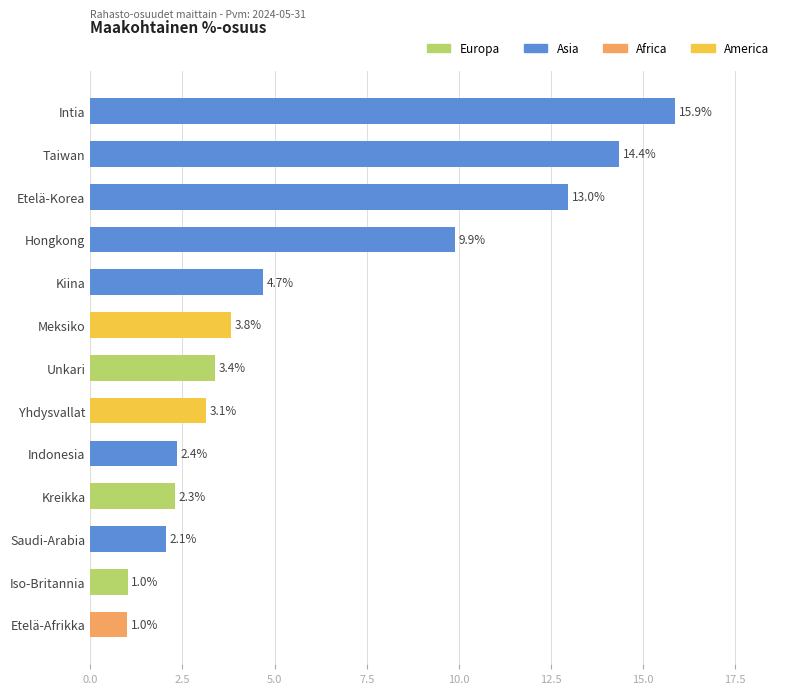

Does the chart contain any negative values?

No